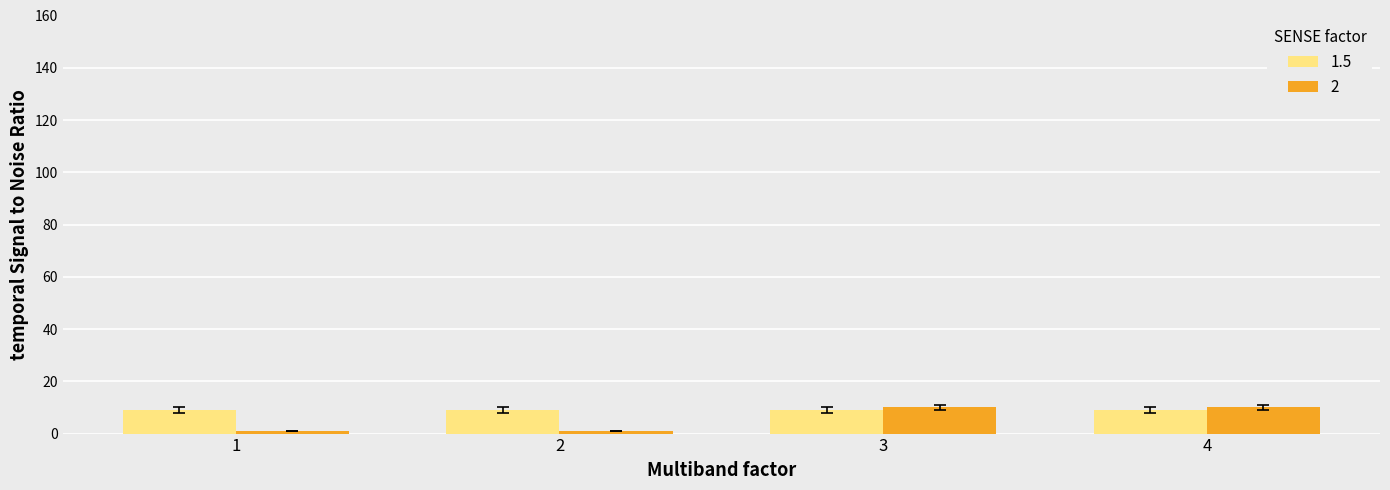

Reading left to right, what are all the values shown in this chart?

1.5: 1=9	2=9	3=9	4=9
2: 1=1	2=1	3=10	4=10